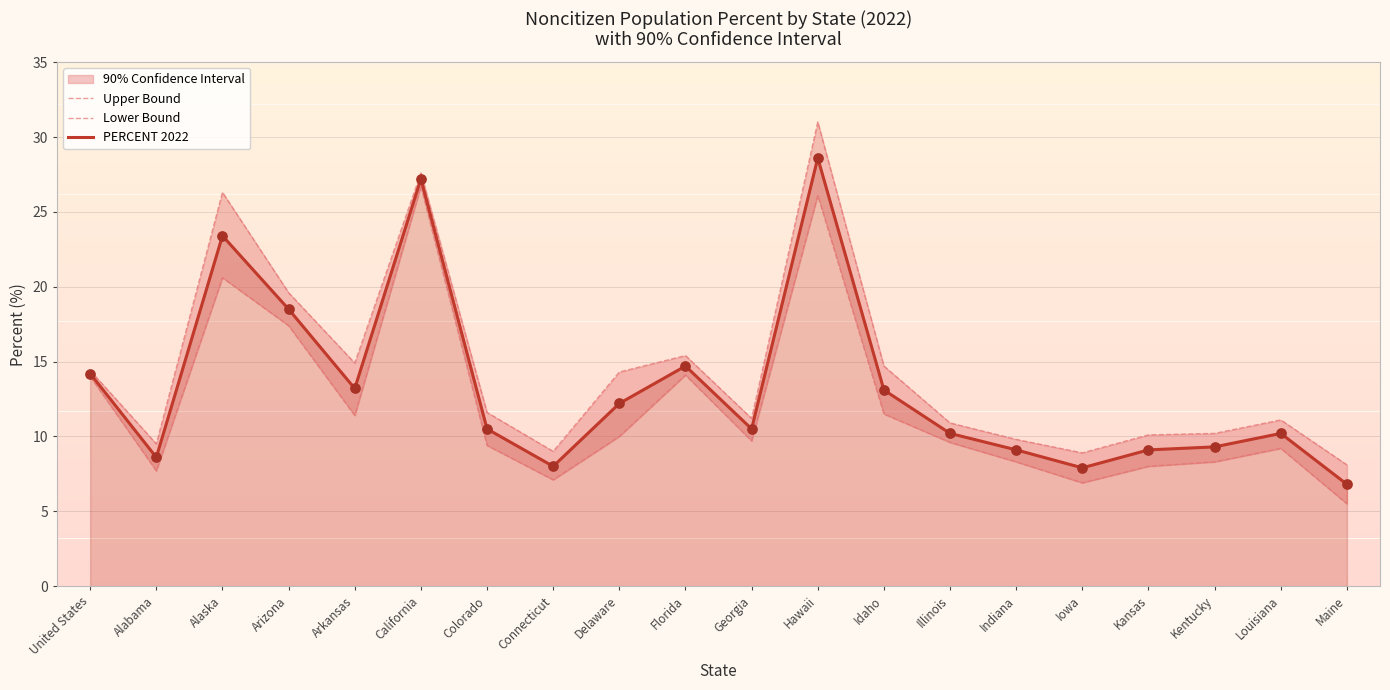

What is the minimum value for PERCENT 2022?

6.8